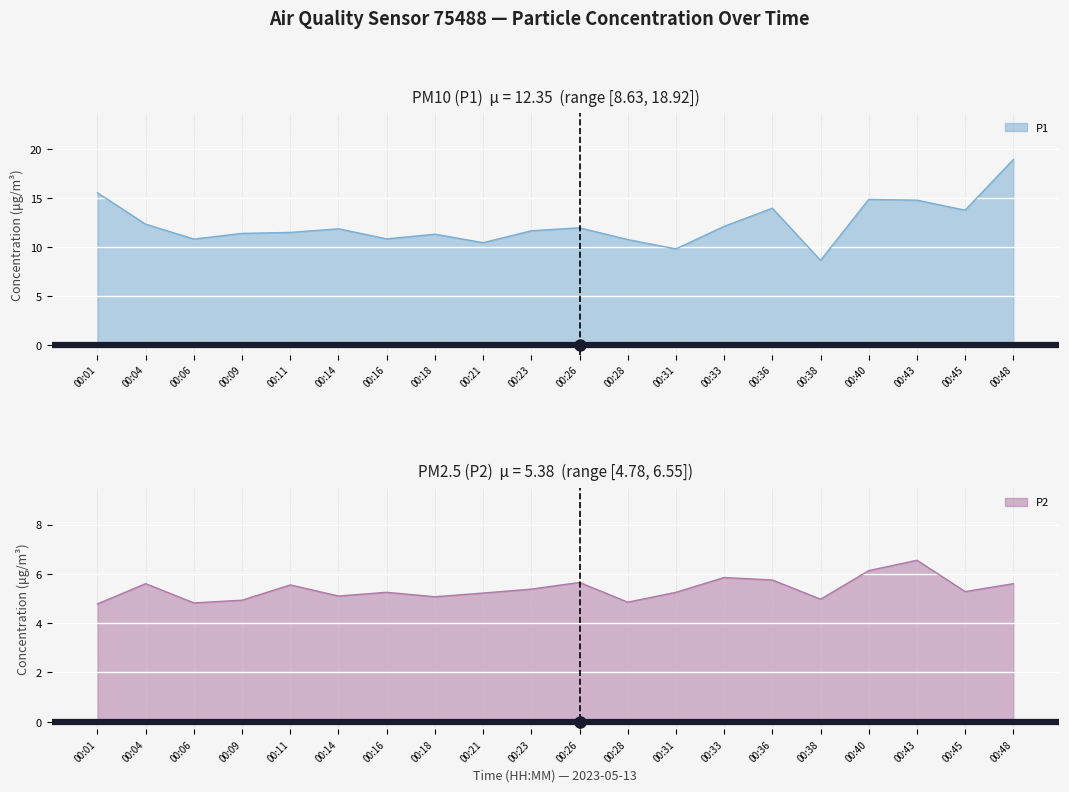

Reading left to right, list all the values displayed in this chart.

P1: 00:01=15.5	00:04=12.3	00:06=10.8	00:09=11.4	00:11=11.5	00:14=11.8	00:16=10.8	00:18=11.3	00:21=10.4	00:23=11.7	00:26=11.9	00:28=10.8	00:31=9.8	00:33=12.1	00:36=13.9	00:38=8.6	00:40=14.8	00:43=14.8	00:45=13.8	00:48=18.9
P2: 00:01=4.8	00:04=5.6	00:06=4.8	00:09=4.9	00:11=5.5	00:14=5.1	00:16=5.2	00:18=5.1	00:21=5.2	00:23=5.4	00:26=5.7	00:28=4.8	00:31=5.2	00:33=5.8	00:36=5.8	00:38=5.0	00:40=6.1	00:43=6.5	00:45=5.3	00:48=5.6